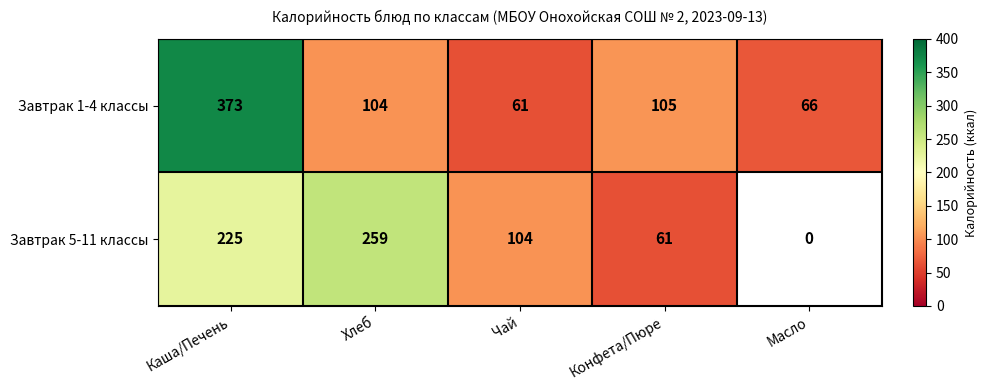

What is the spread (max minus min) of values at Каша/Печень?

148